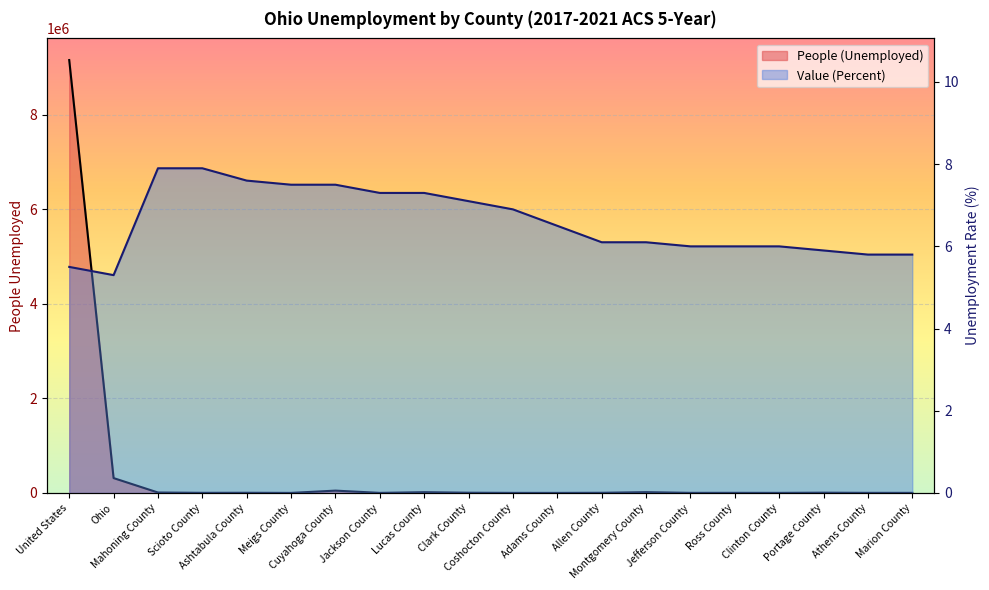

Between United States and Cuyahoga County, which series saw the biggest shift?

People (Unemployed)